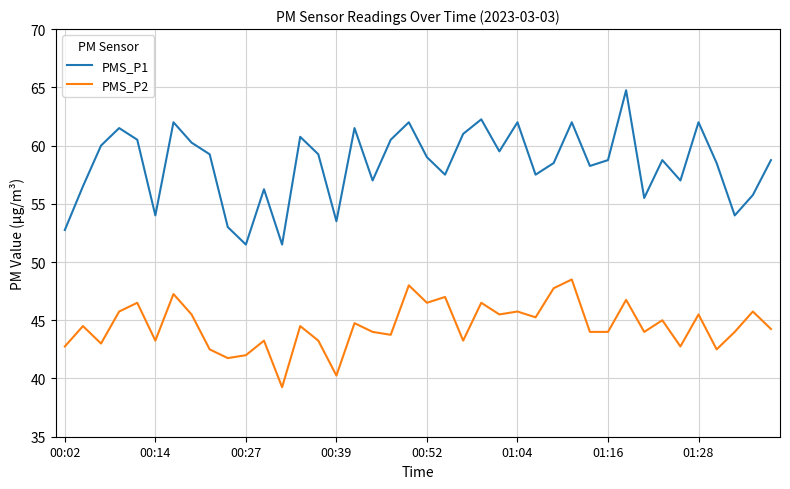

Which series has the largest total across all categories?

PMS_P1